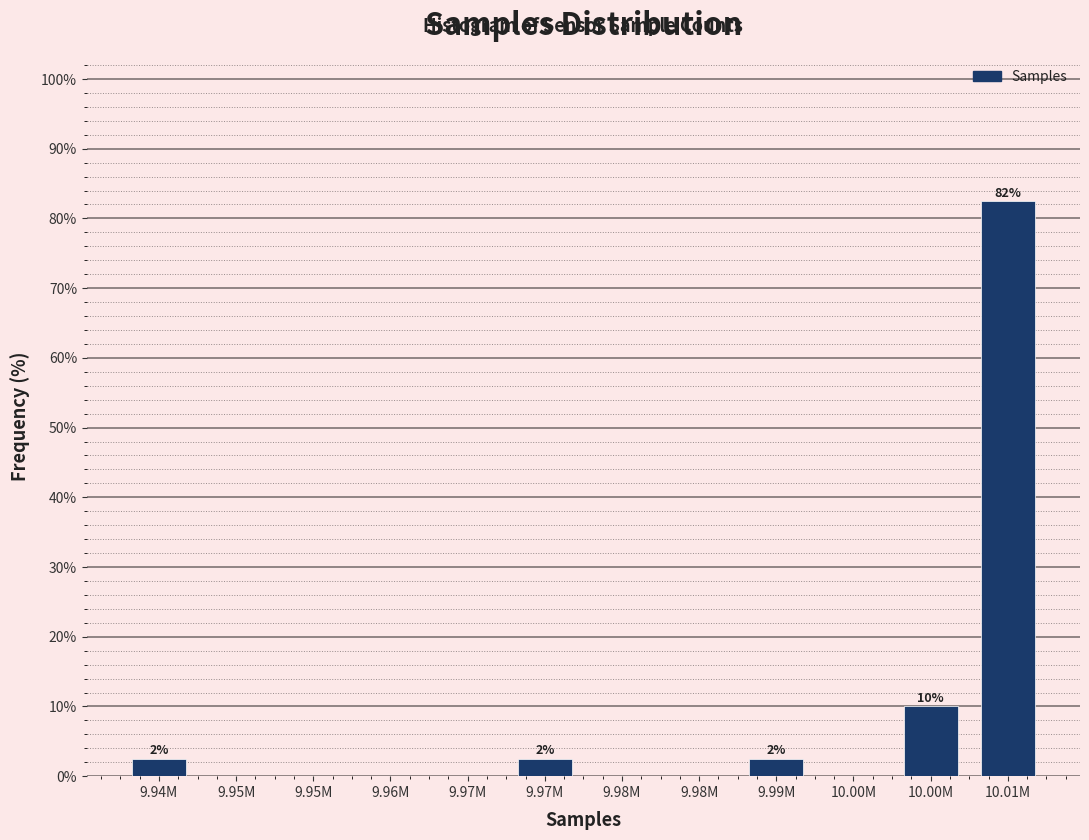

How many distinct data groups are displayed?

1